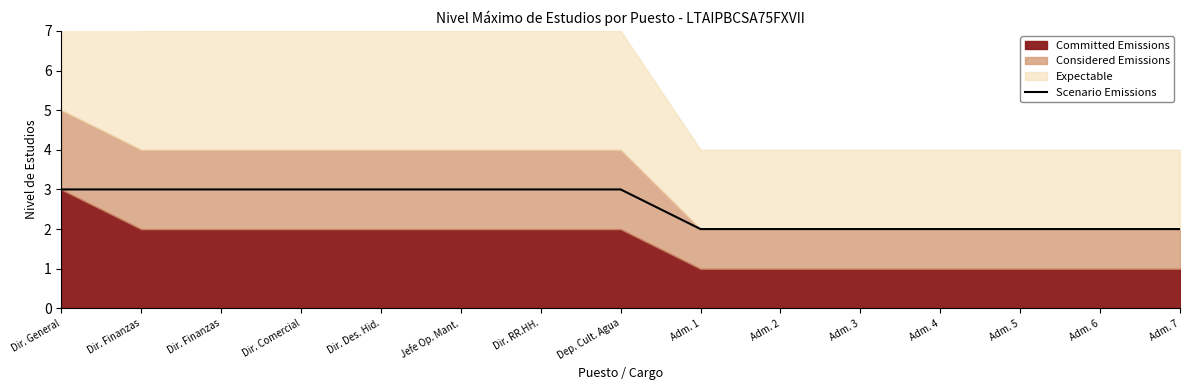

Which label corresponds to the smallest value in the chart?

Adm. 1